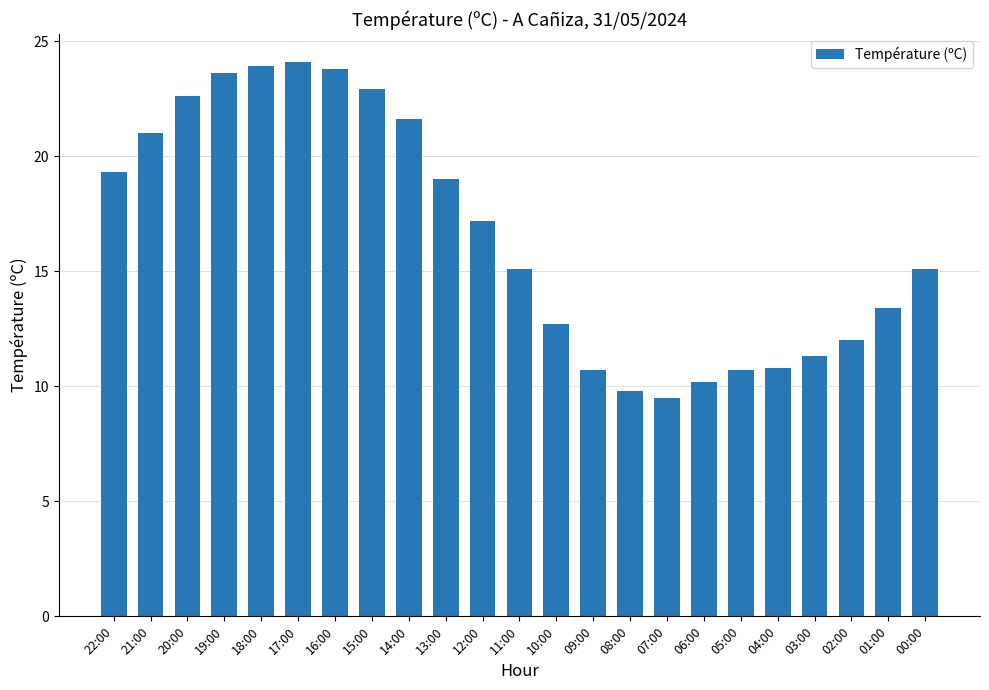

What is the difference between the maximum and minimum values?

14.6